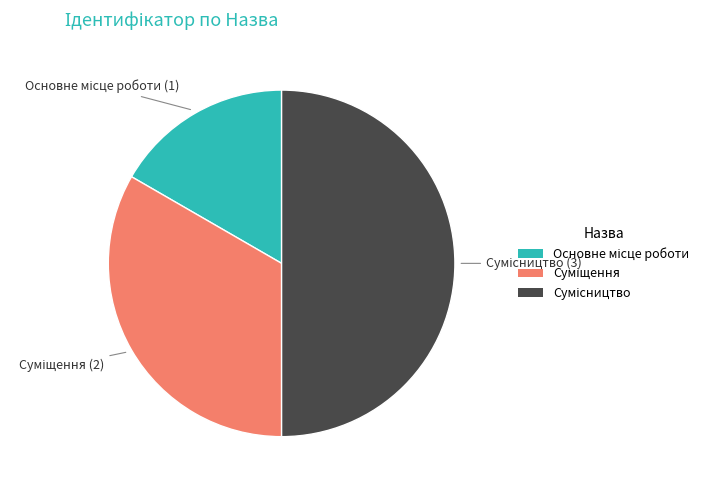

Is there a majority slice in this chart?

No